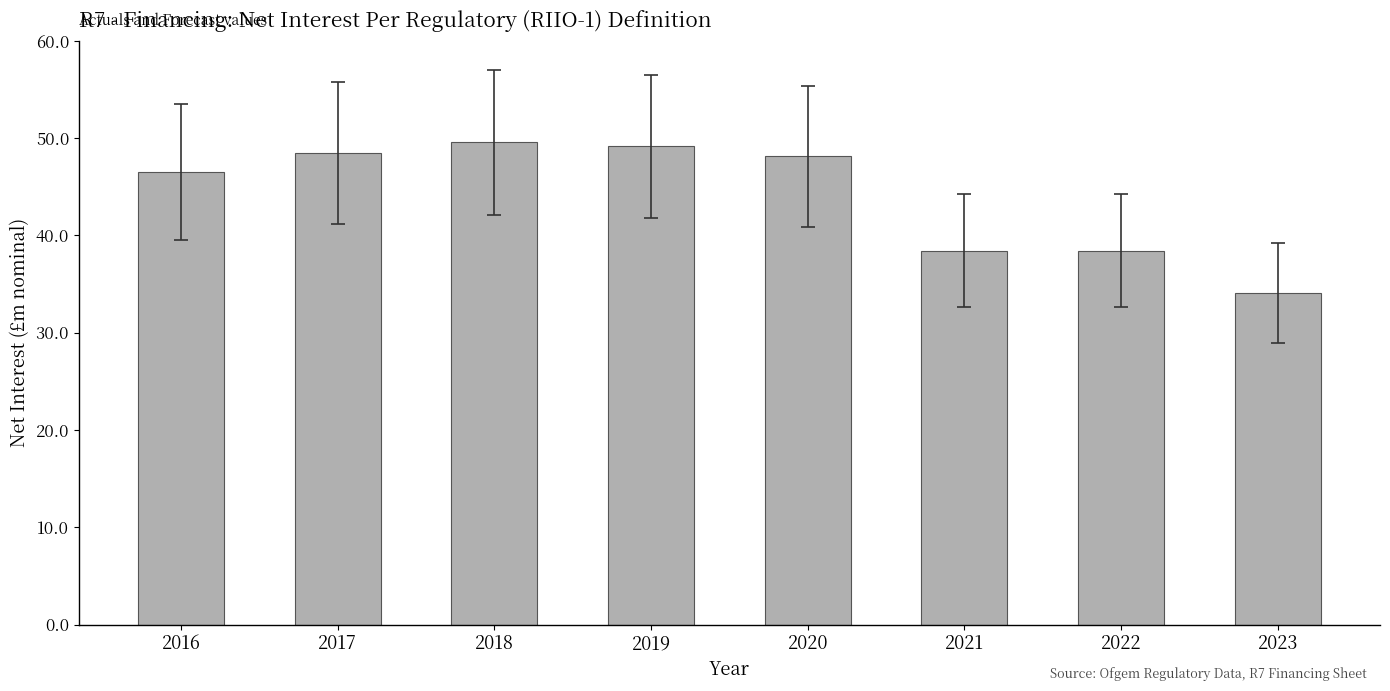

How many distinct data groups are displayed?

1